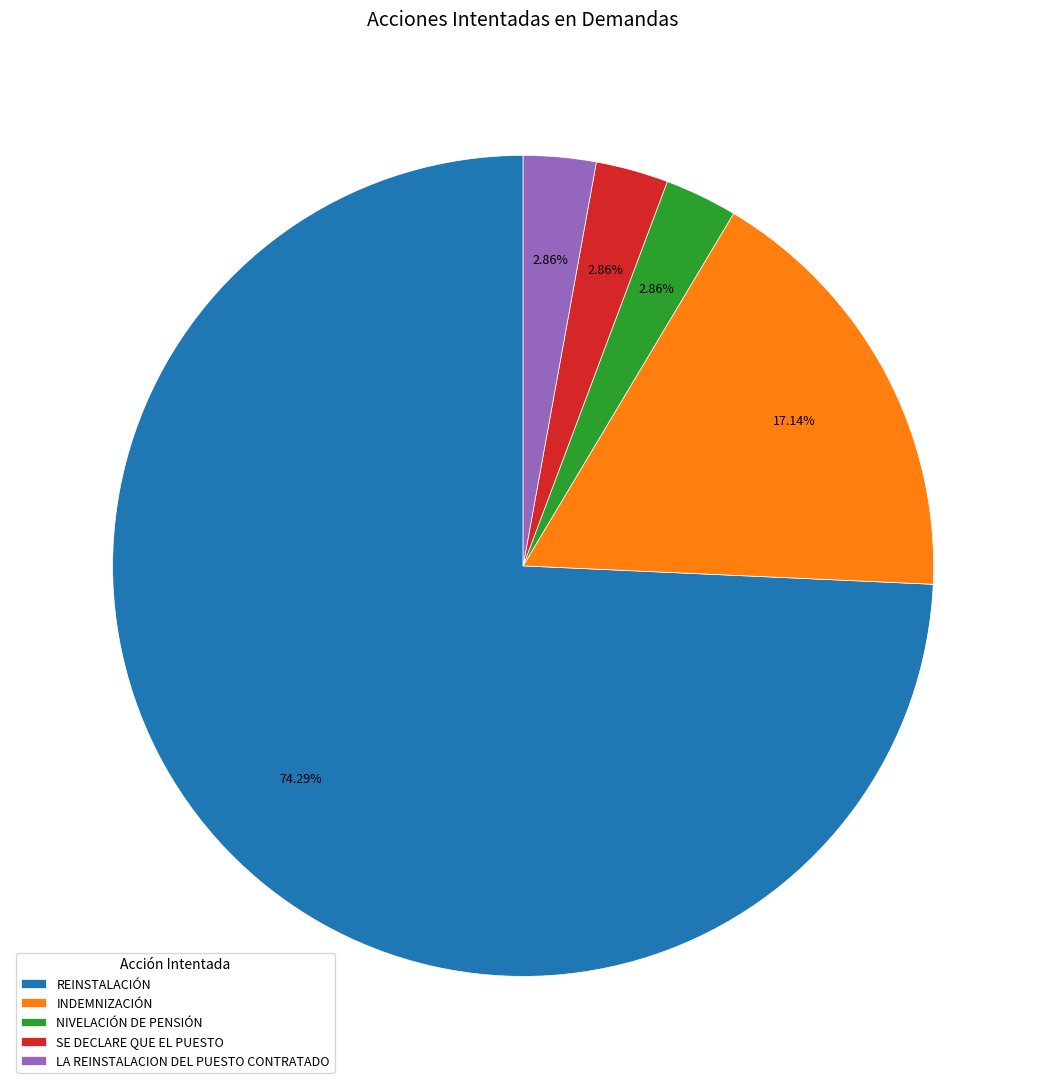

Is it true that SE DECLARE QUE EL PUESTO is 3% of the pie?

True